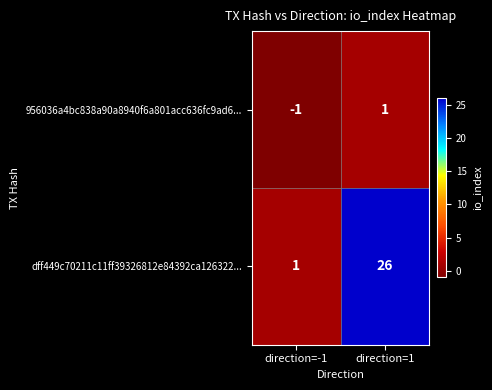

Is it true that 956036a4bc838a90a8940f6a801acc636fc9ad6... equals 0 at direction=-1?

False